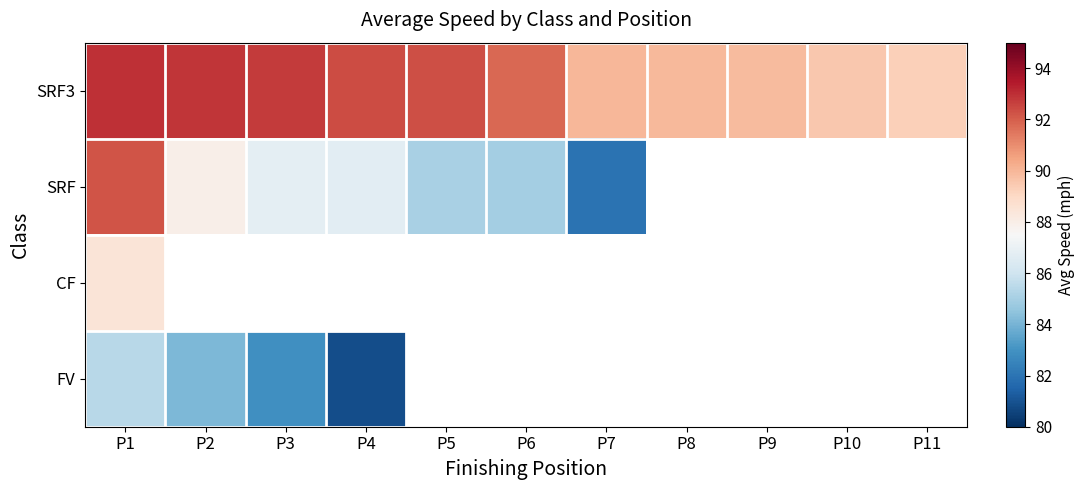

At which category is the sum across all series the highest?

P1